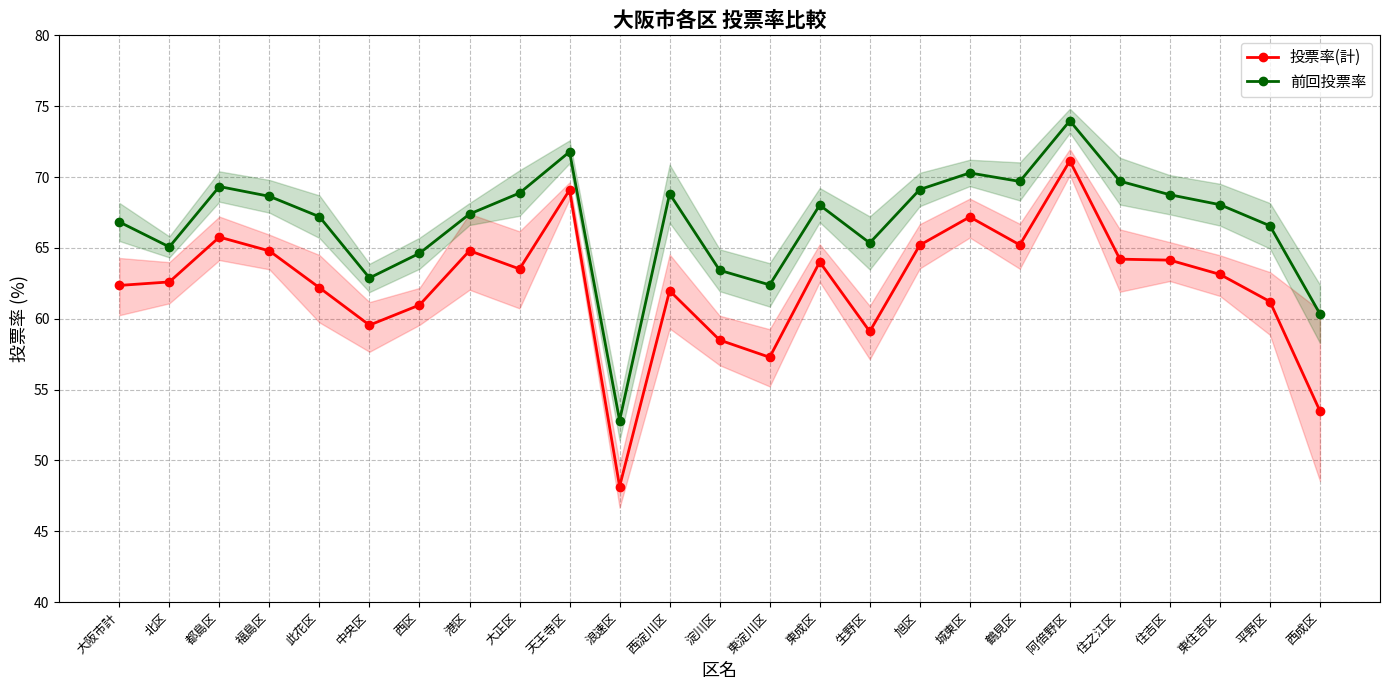

What is the label of the 2nd point from the left?

北区